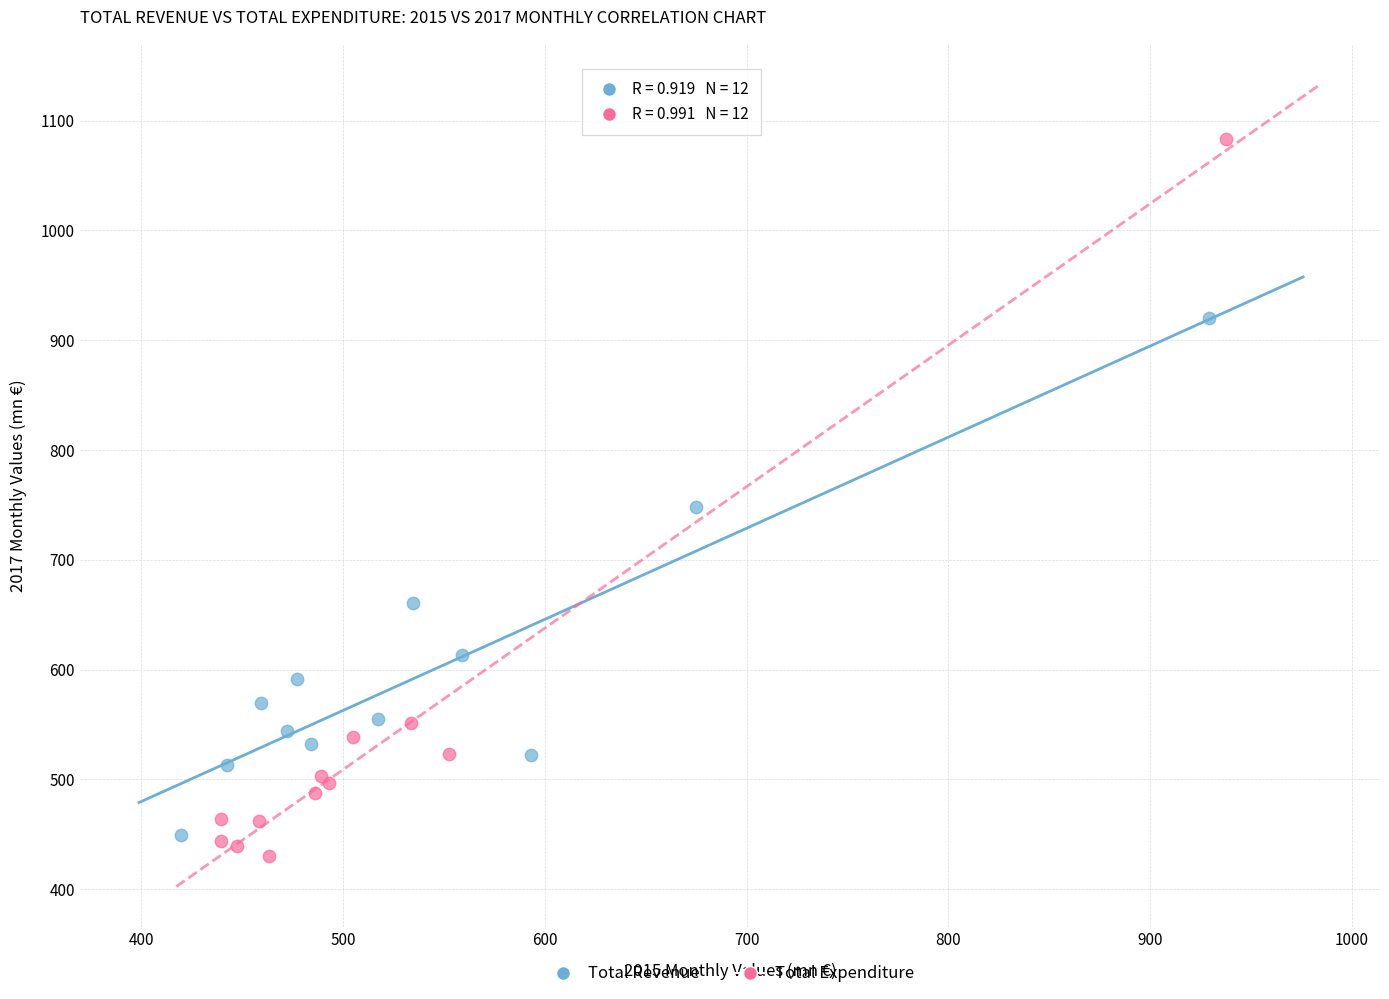

Which series has the widest spread of Y values?

Total Expenditure